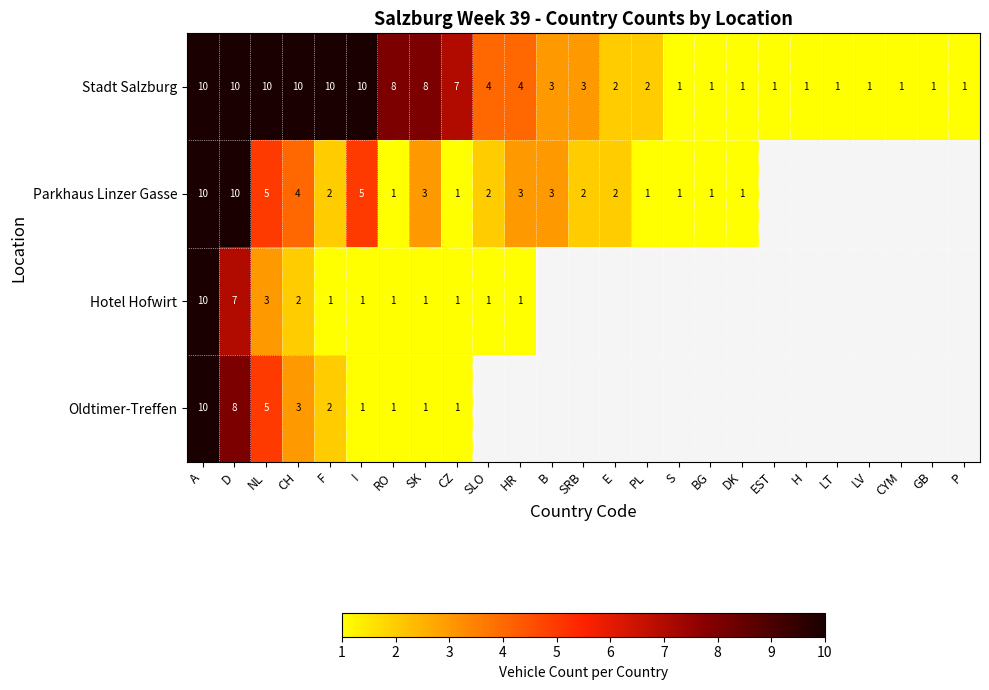

How many data points does each series have?

25